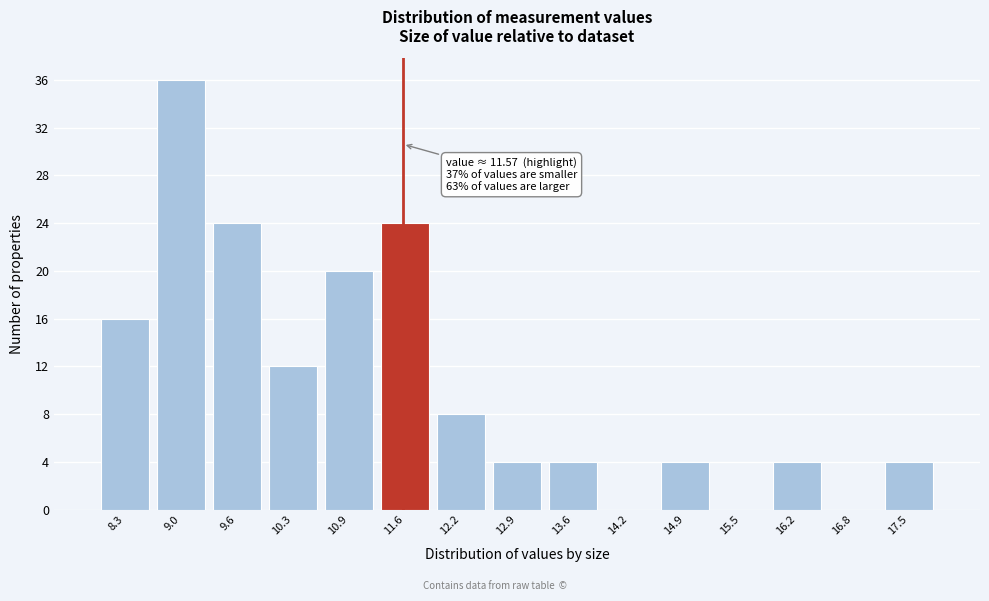

Which range on the x-axis has the tallest bar?

8.7 to 9.3